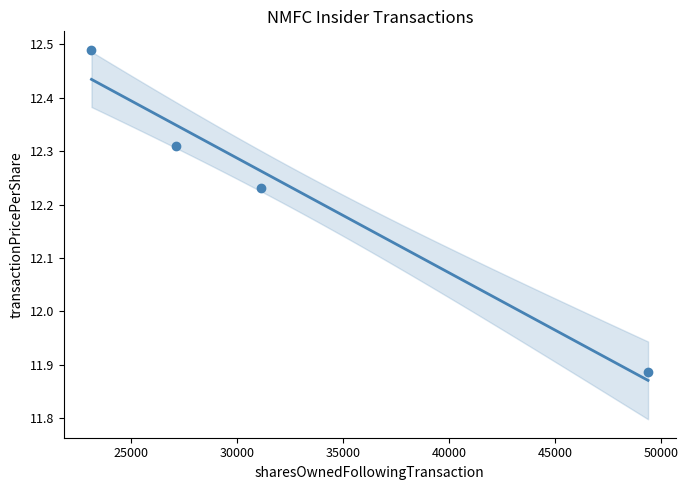

What is the range of Y values (max minus min)?

0.6